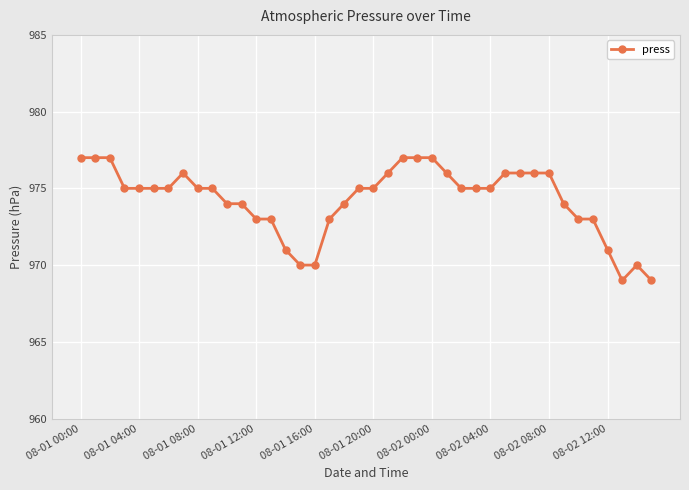

What is the value of the 26th point from the left?

976